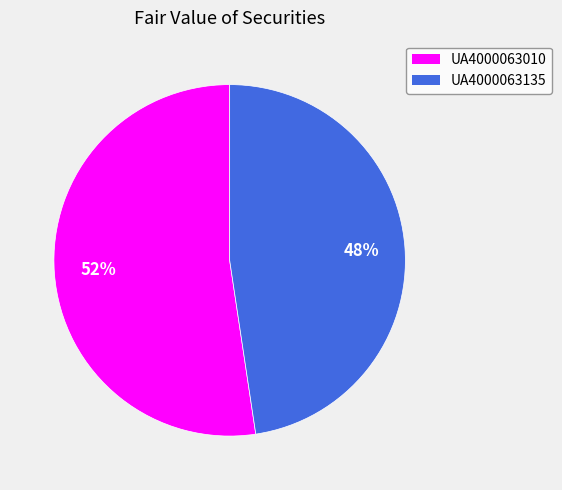

The UA4000063010 slice represents 52% of the pie. True or false?

True